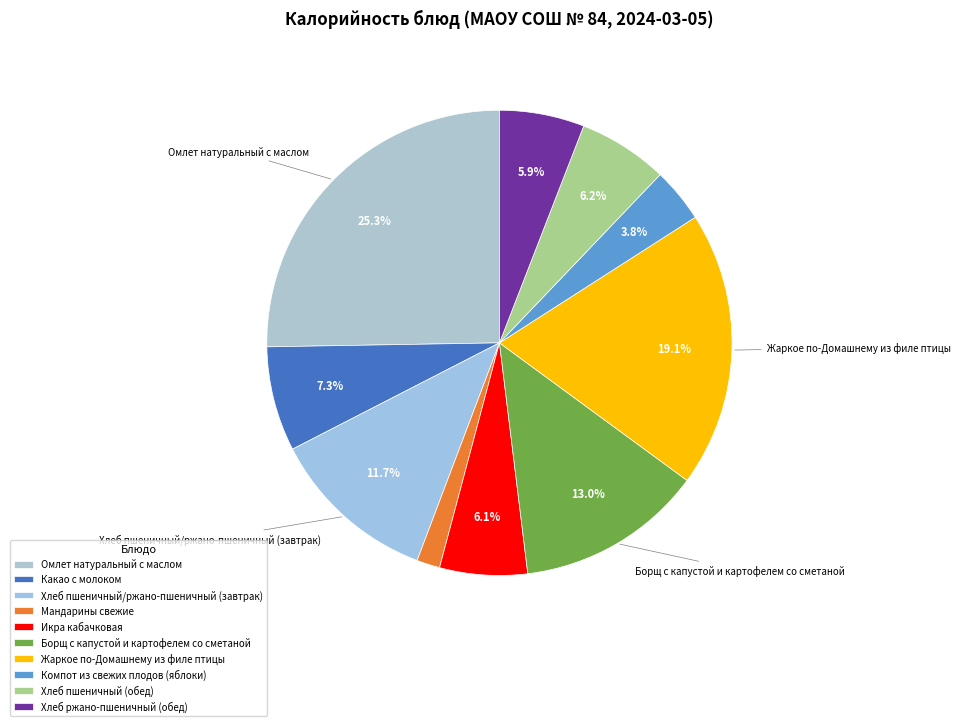

Combined, do Хлеб ржано-пшеничный (обед) and Омлет натуральный с маслом account for over 50%?

No